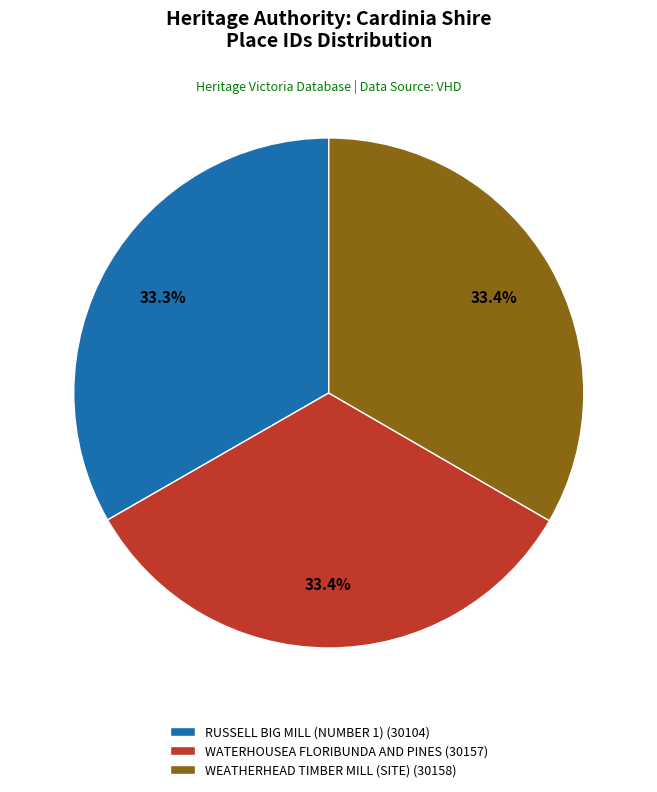

Does WATERHOUSEA FLORIBUNDA AND PINES represent more than half of the total?

No